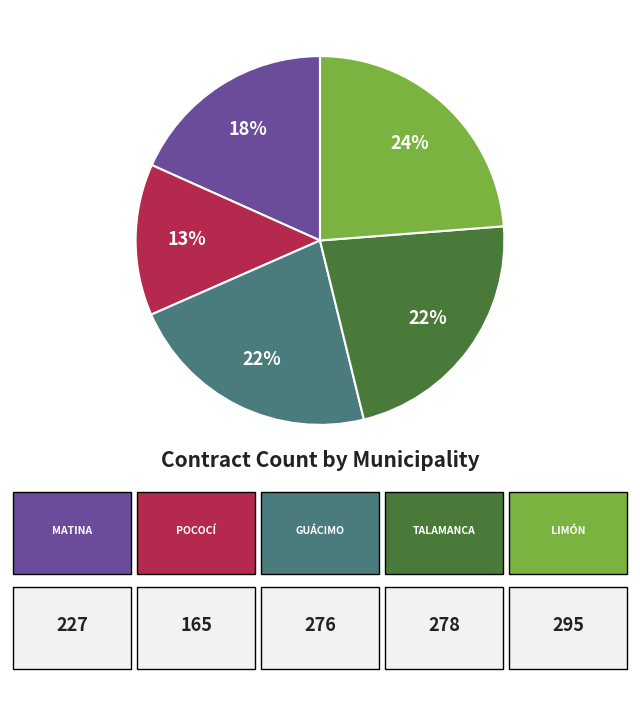

How many segments does this pie chart have?

5